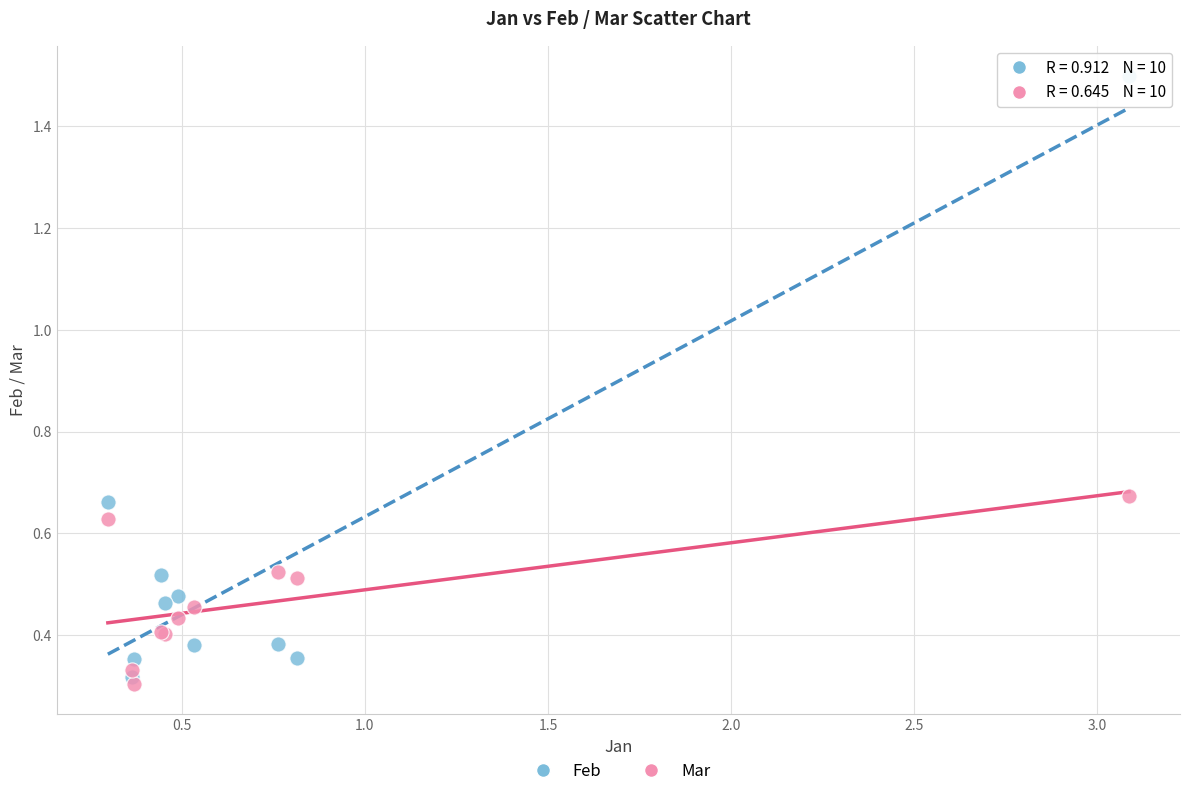

What are all the series names shown in the legend?

Feb, Mar